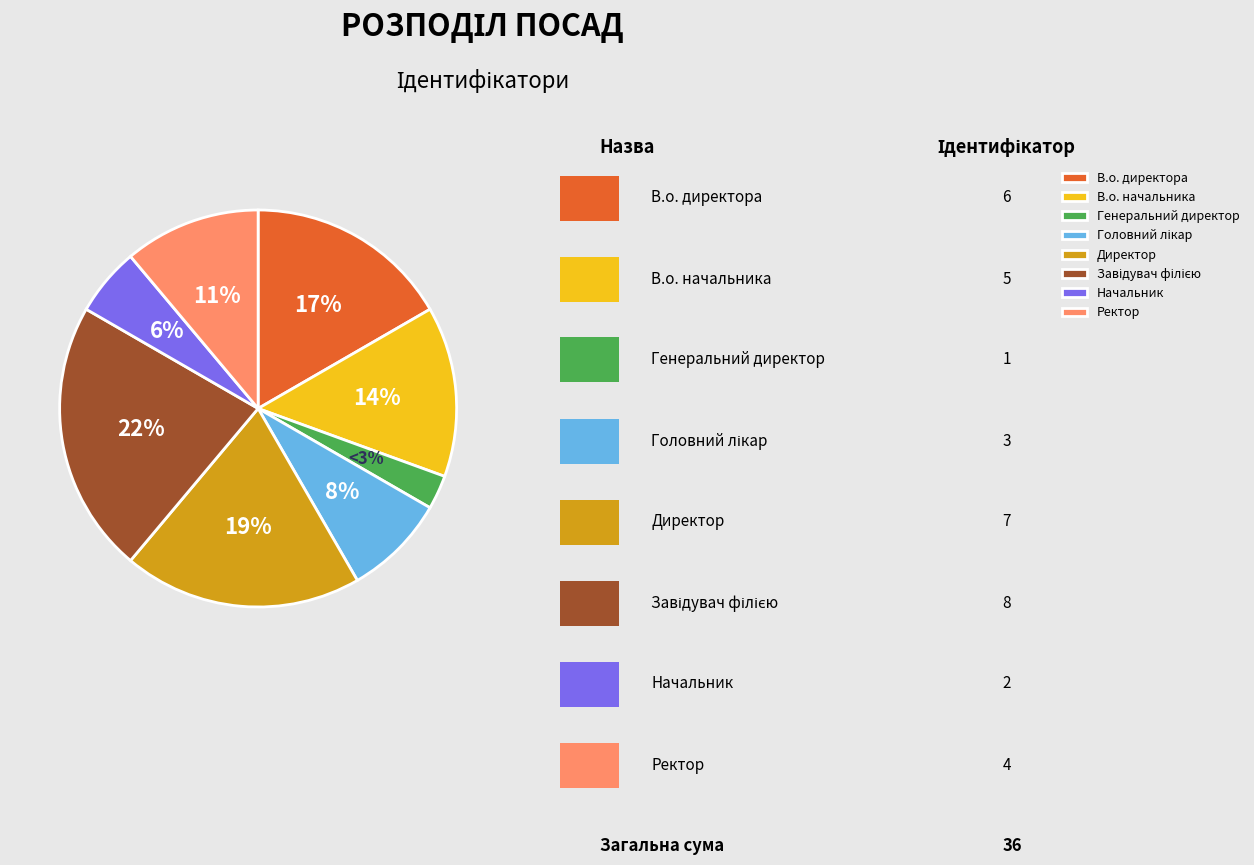

To the nearest percent, what is the average slice percentage?

12%